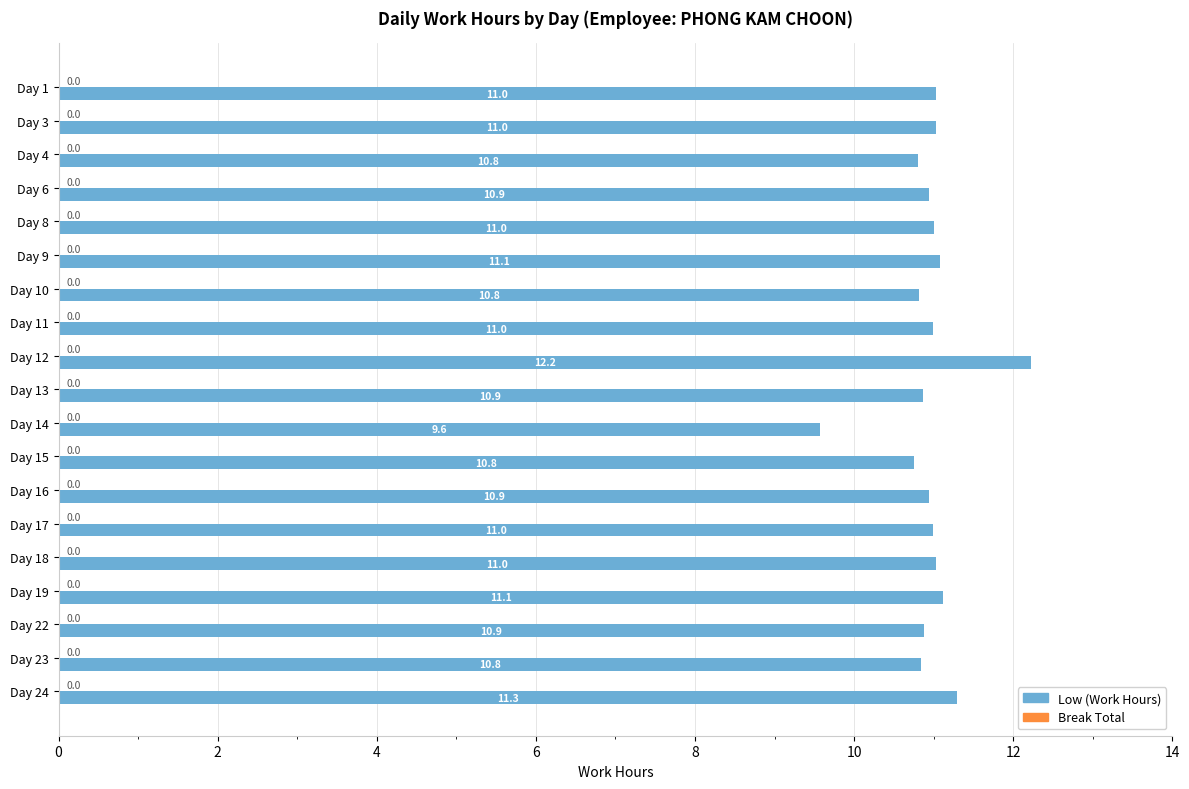

Are the bars horizontal?

Yes